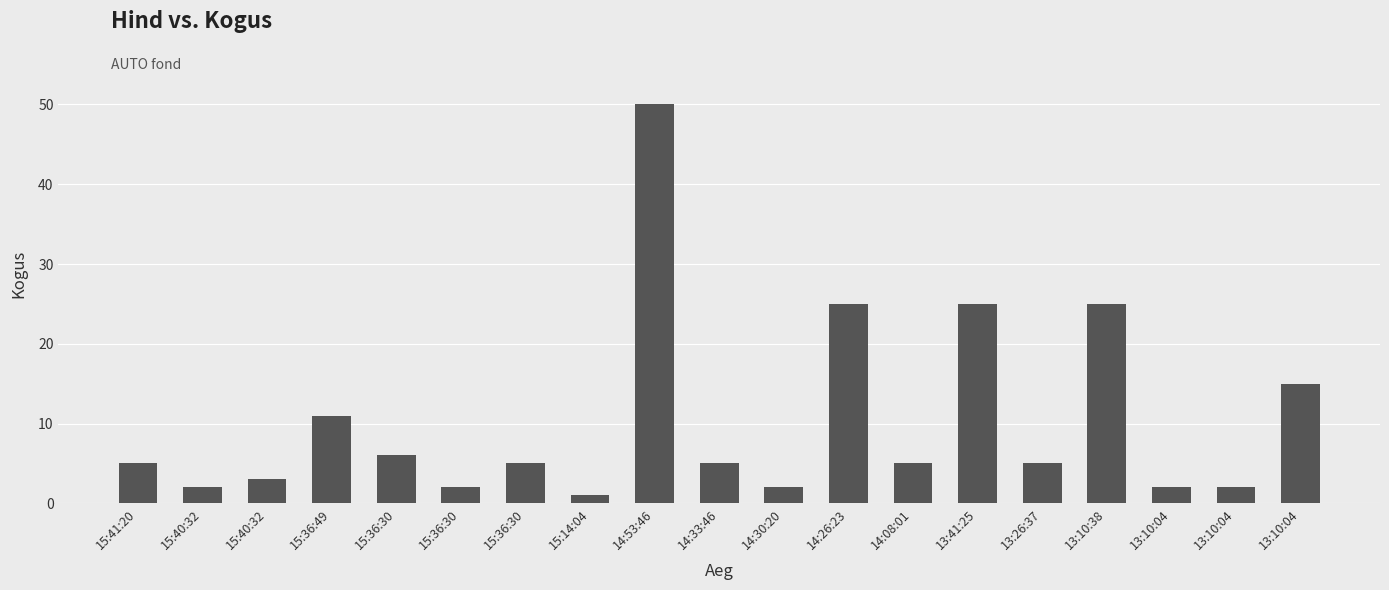

List the labels in order of value, smallest first.

15:14:04, 15:40:32, 15:36:30, 14:30:20, 13:10:04, 13:10:04, 15:40:32, 15:41:20, 15:36:30, 14:33:46, 14:08:01, 13:26:37, 15:36:30, 15:36:49, 13:10:04, 14:26:23, 13:41:25, 13:10:38, 14:53:46